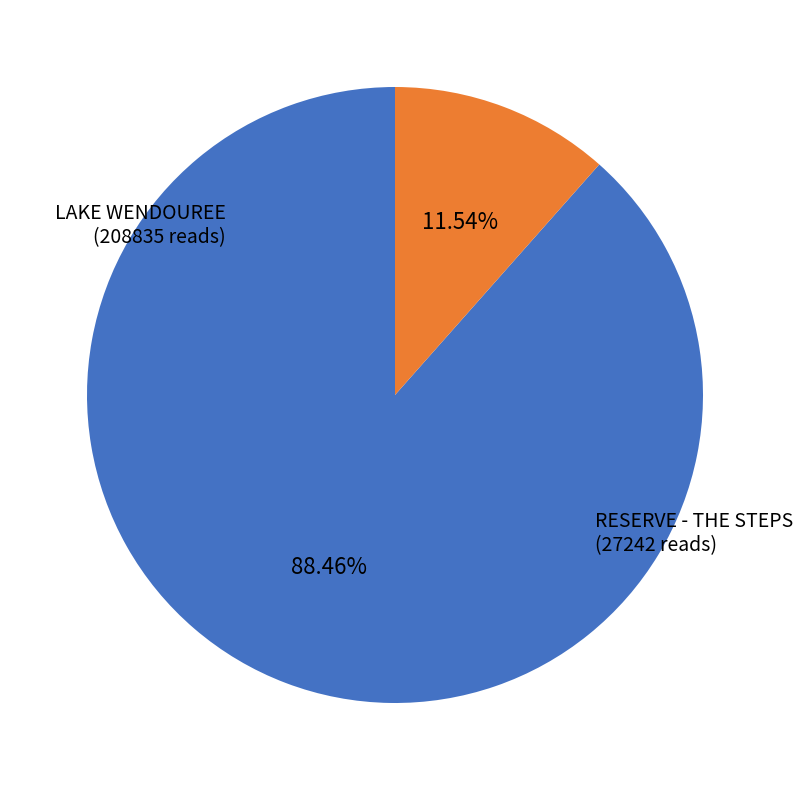

How many segments does this pie chart have?

2